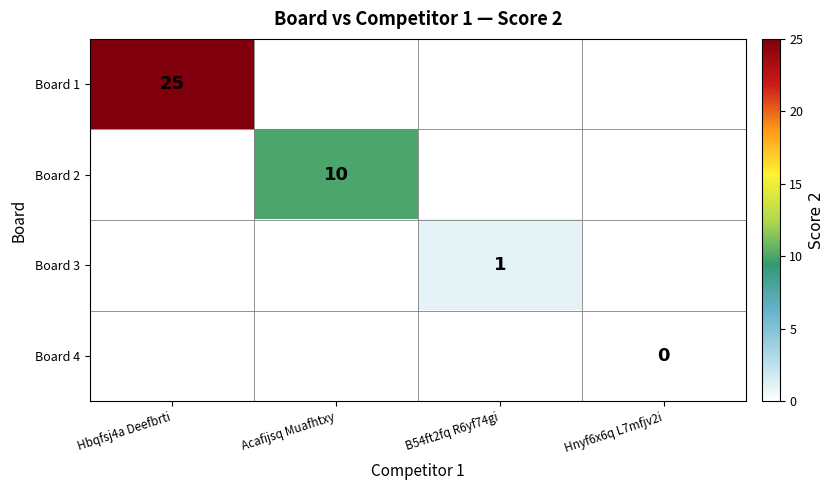

Is it true that Board 2 equals 10 at Acafijsq Muafhtxy?

True